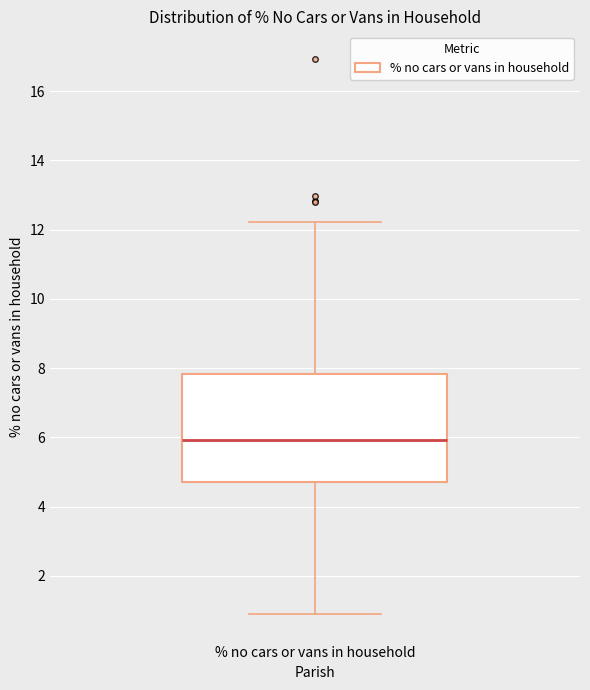

Read this box plot against the y-axis: the position of the median line, the range covered by the box, and the ends of both whiskers. The values are not printed on the chart, so give them approximately, as read against the axis.

median 6.0, box 4.8 to 7.8, whiskers 1.0 to 12.2